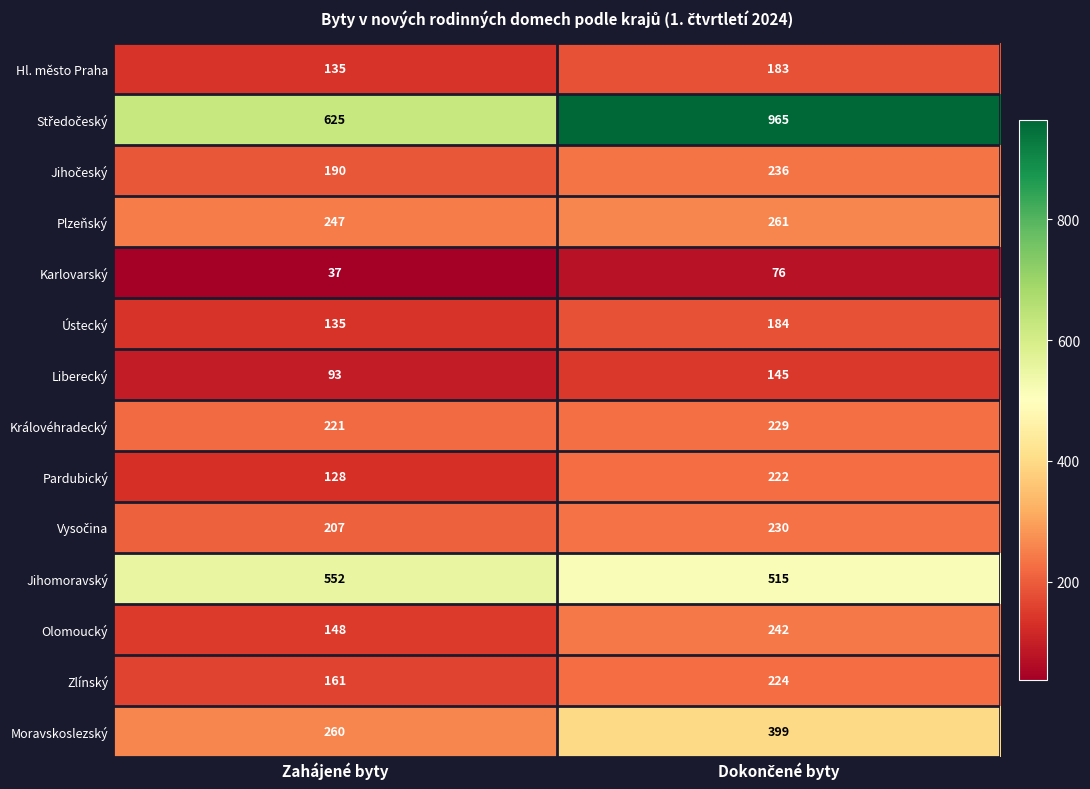

What is the maximum value shown in the chart?

965